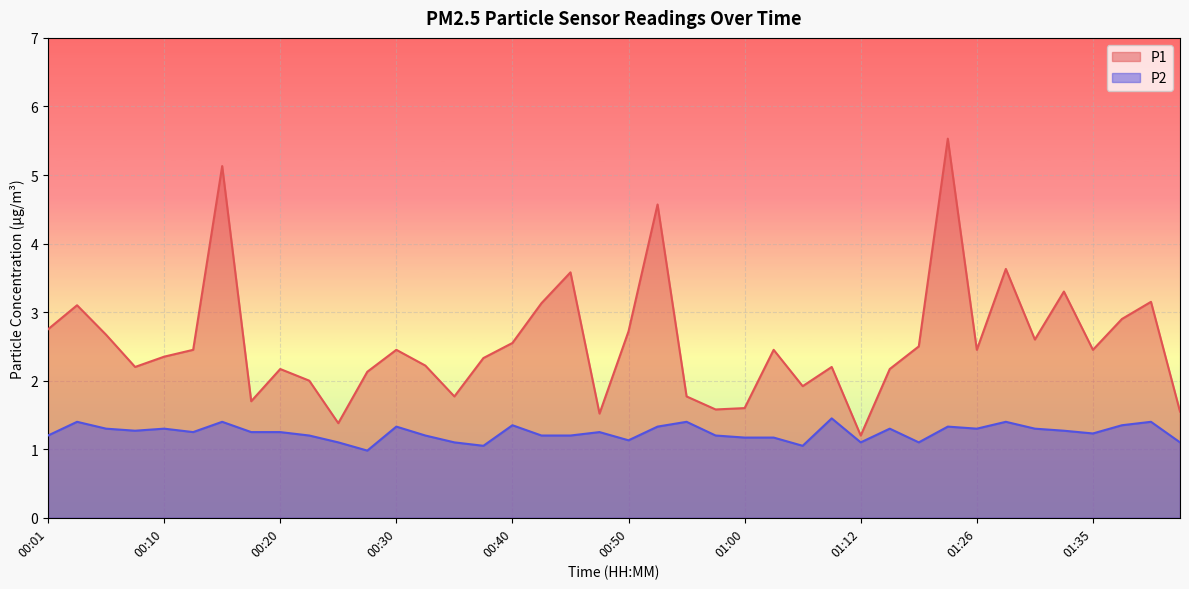

Does the chart display data point markers on the line(s)?

No